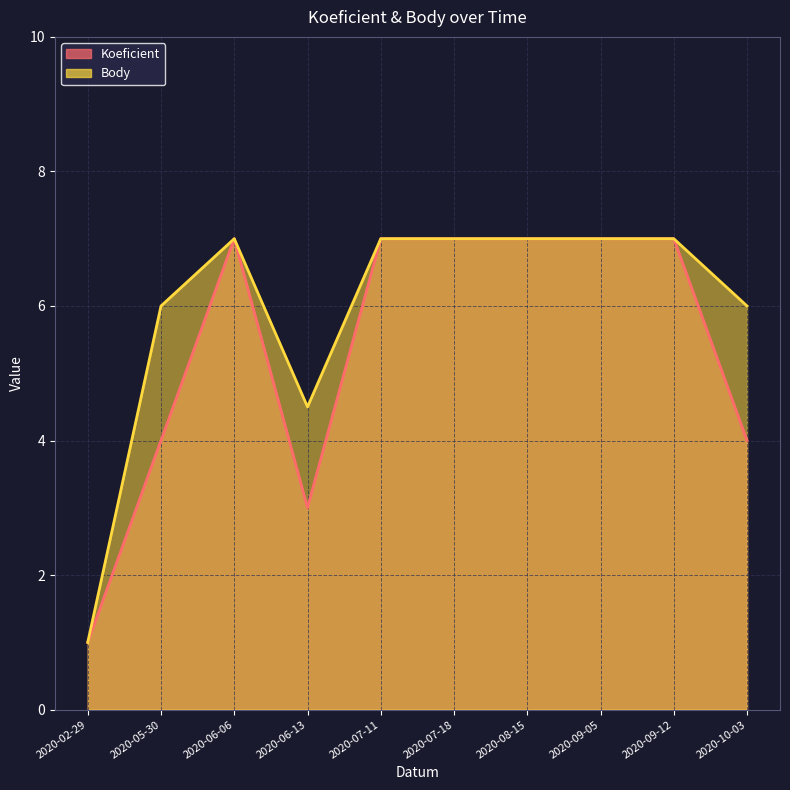

At how many categories does at least one series exceed 4?

9